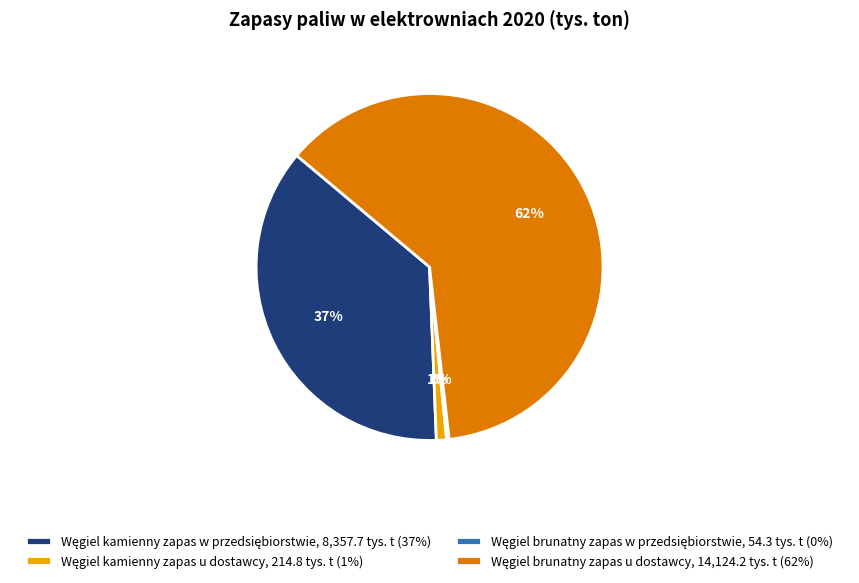

To the nearest percent, what is the average slice percentage?

25%